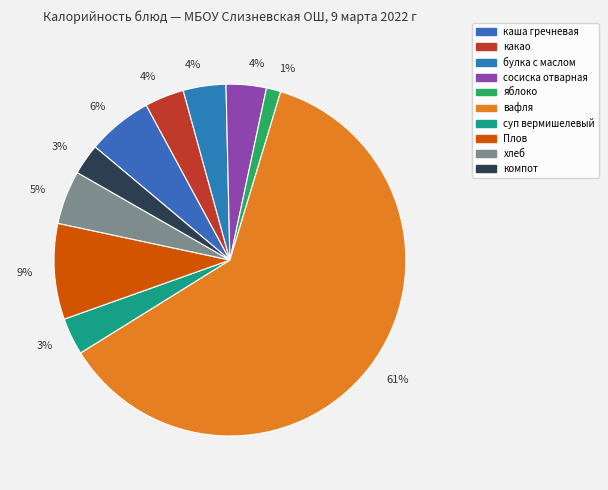

Rank the categories by value from lowest to highest.

яблоко, компот, суп вермишелевый, какао, сосиска отварная, булка с маслом, хлеб, каша гречневая, Плов, вафля